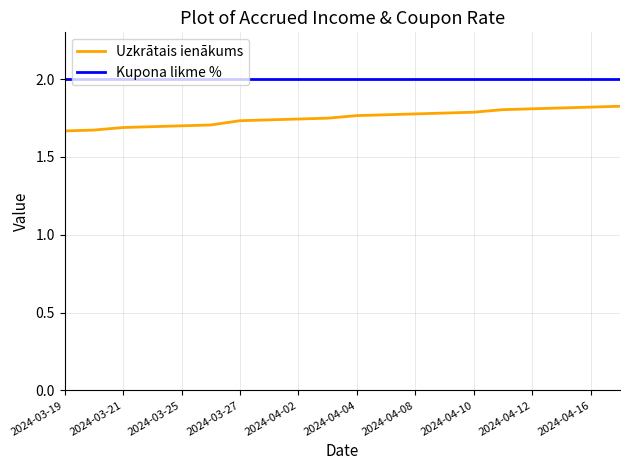

True or false: Uzkrātais ienākums and Kupona likme % intersect in this chart.

False